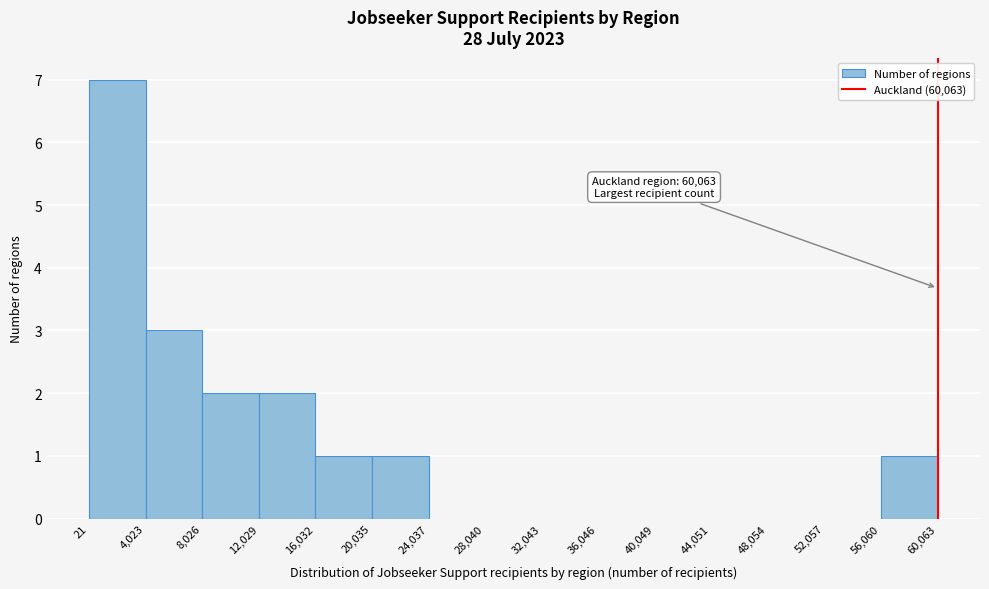

Over which range of the x-axis is the bar tallest?

21 to 4,023